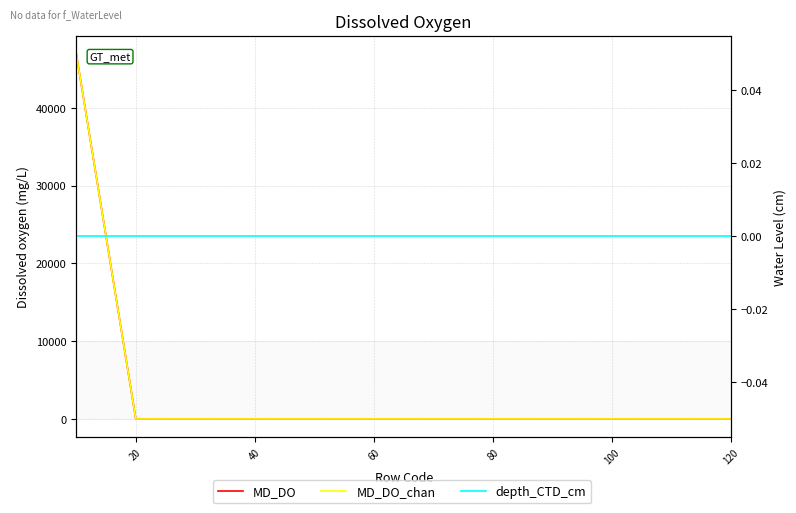

True or false: MD_DO has more than 1 interior local peaks.

False